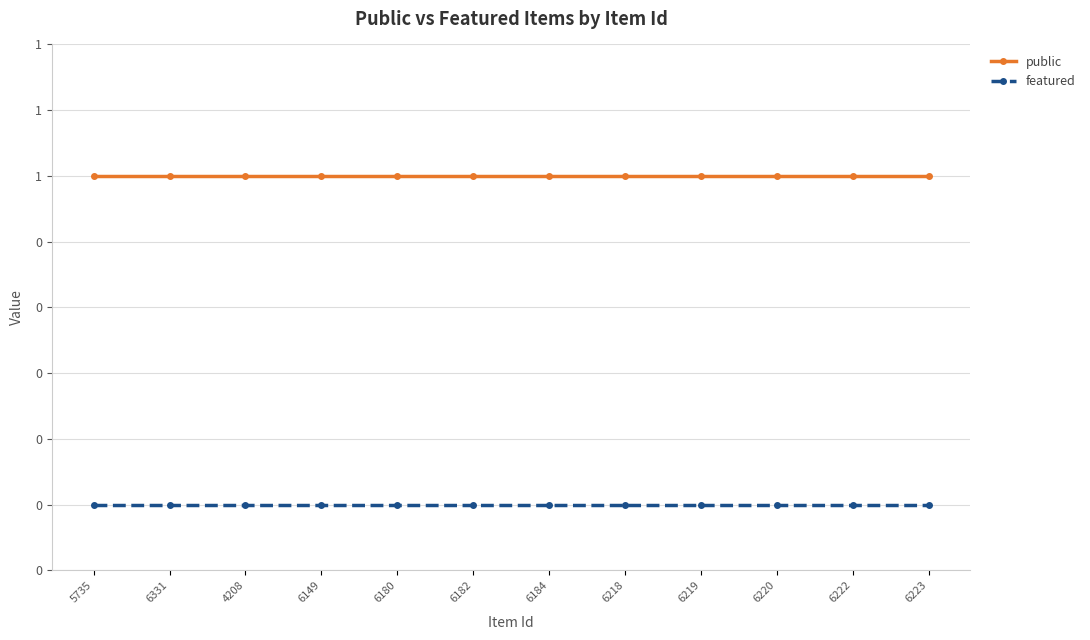

True or false: public and featured intersect in this chart.

False